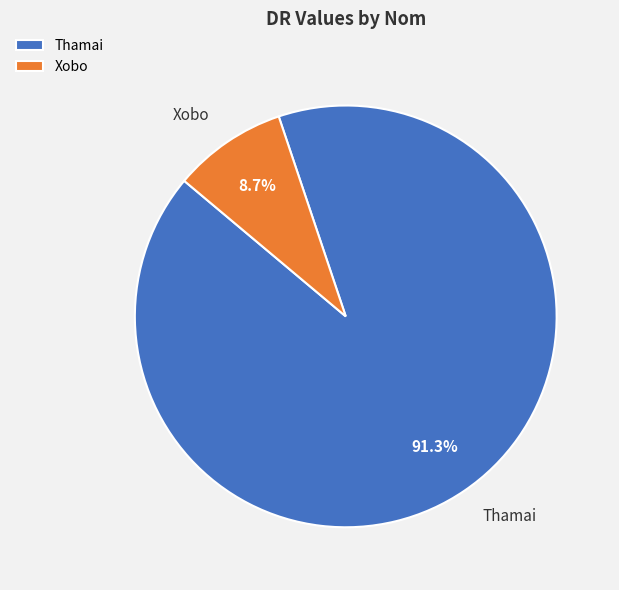

Rank the categories by value from lowest to highest.

Xobo, Thamai